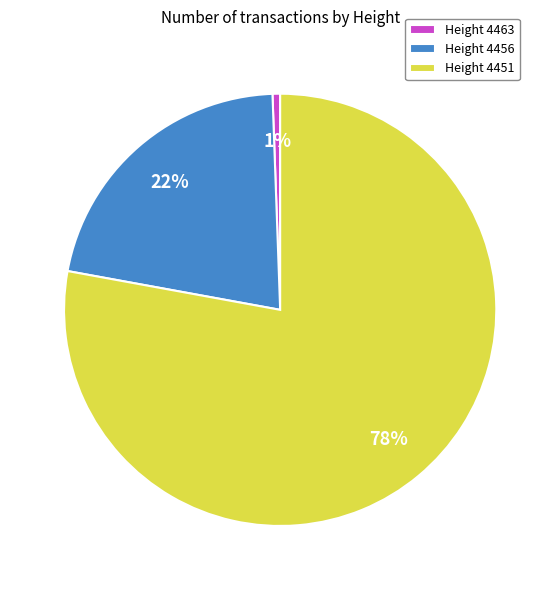

Between Height 4463 and Height 4456, which is larger?

Height 4456